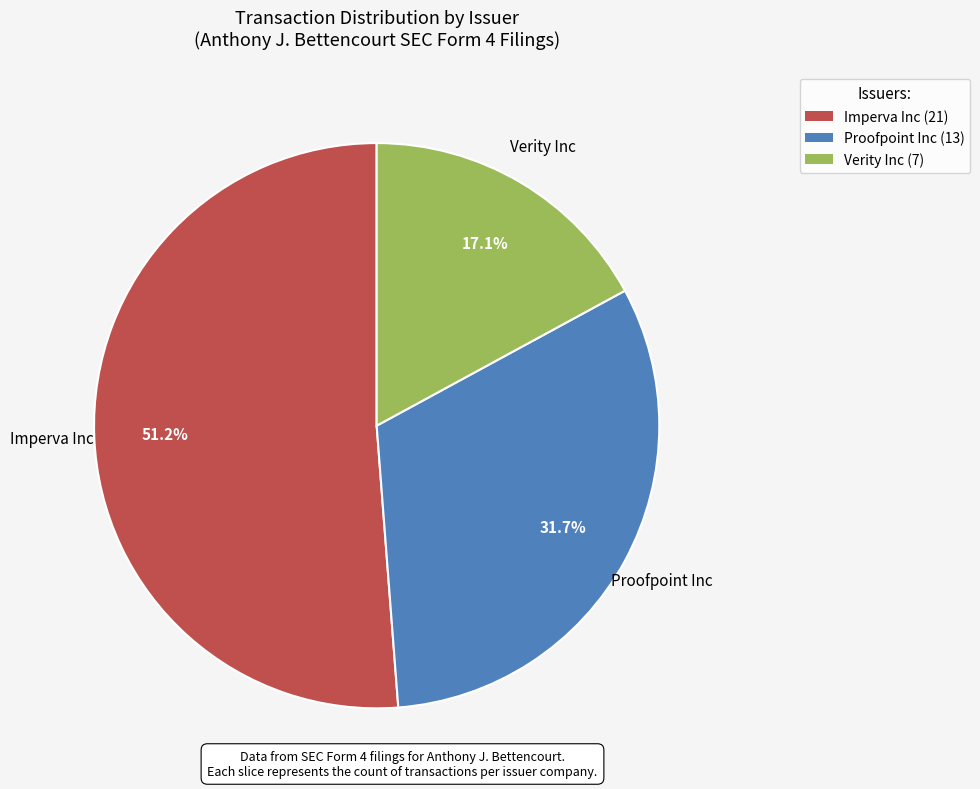

What is the smallest slice in the pie chart?

Verity Inc (7)